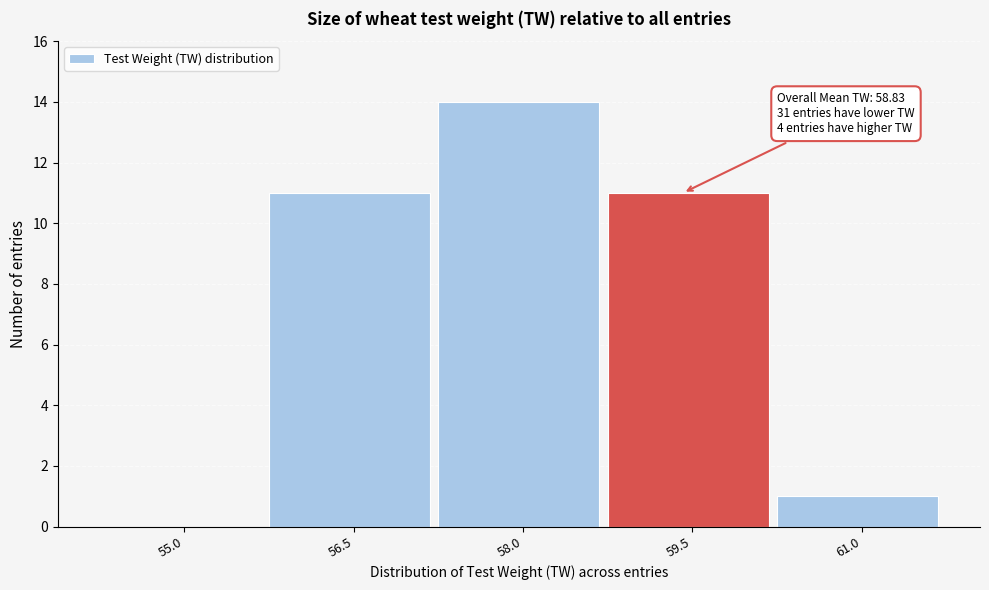

Reading left to right, list all the values displayed in this chart.

55.0=0	56.5=11	58.0=14	59.5=11	61.0=1